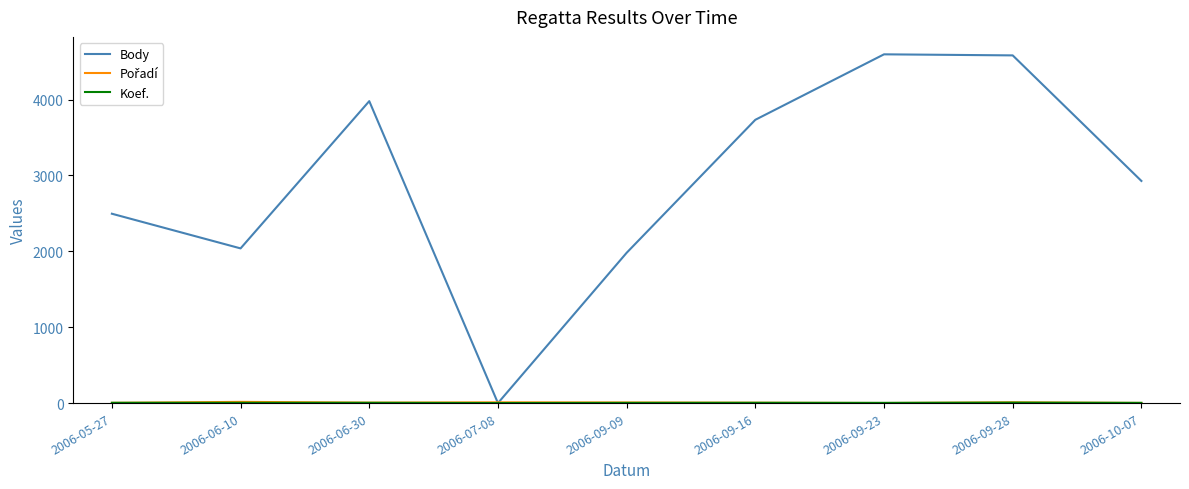

Which series has the largest total across all categories?

Body